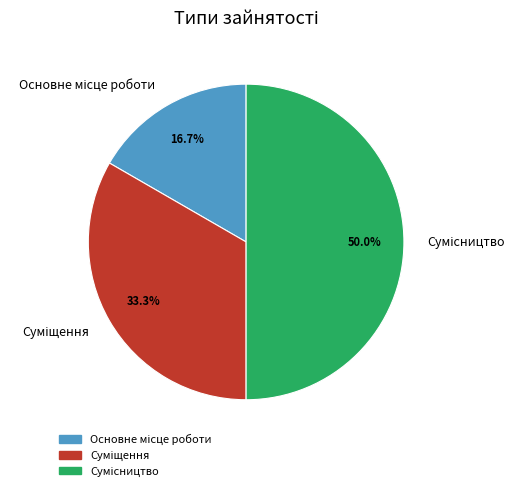

How many slices are in this pie chart?

3